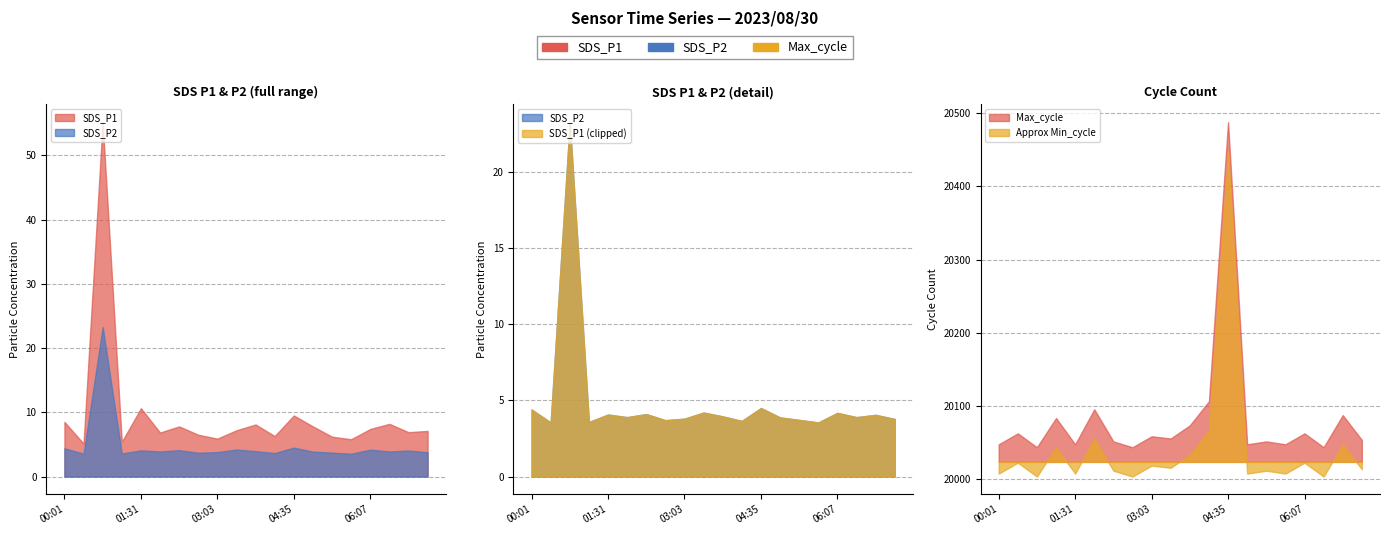

What are all the series names shown in the legend?

SDS_P1, SDS_P2, Max_cycle